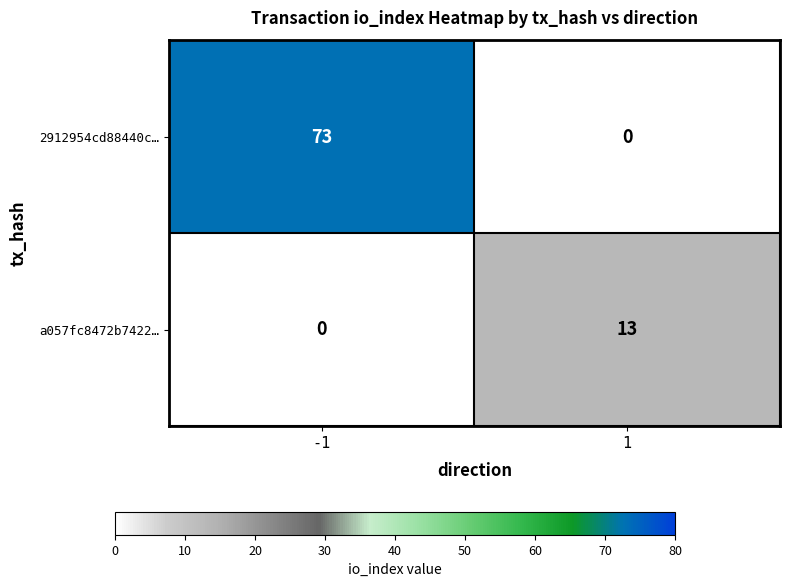

What is the highest value of the a057fc8472b7422… series?

13